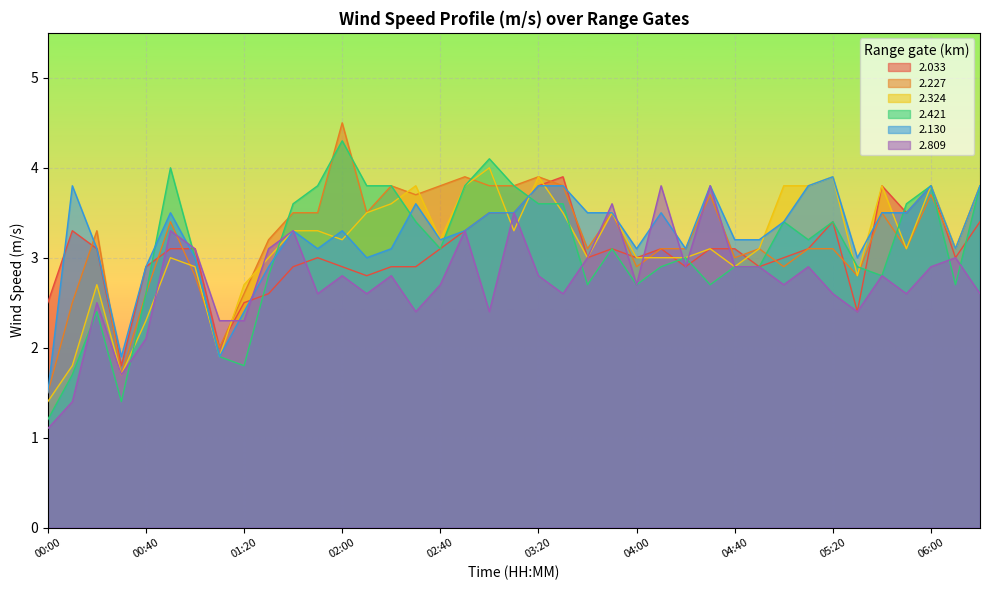

Which has a higher value, 04:20 or 01:30?

04:20